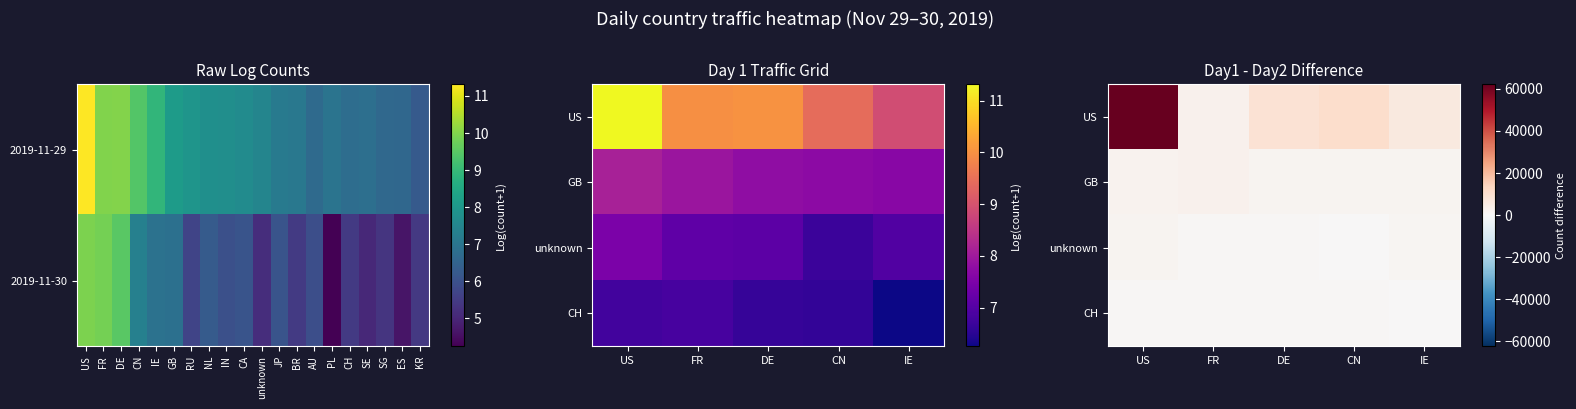

The US series shows 2440 at IE. True or false?

False